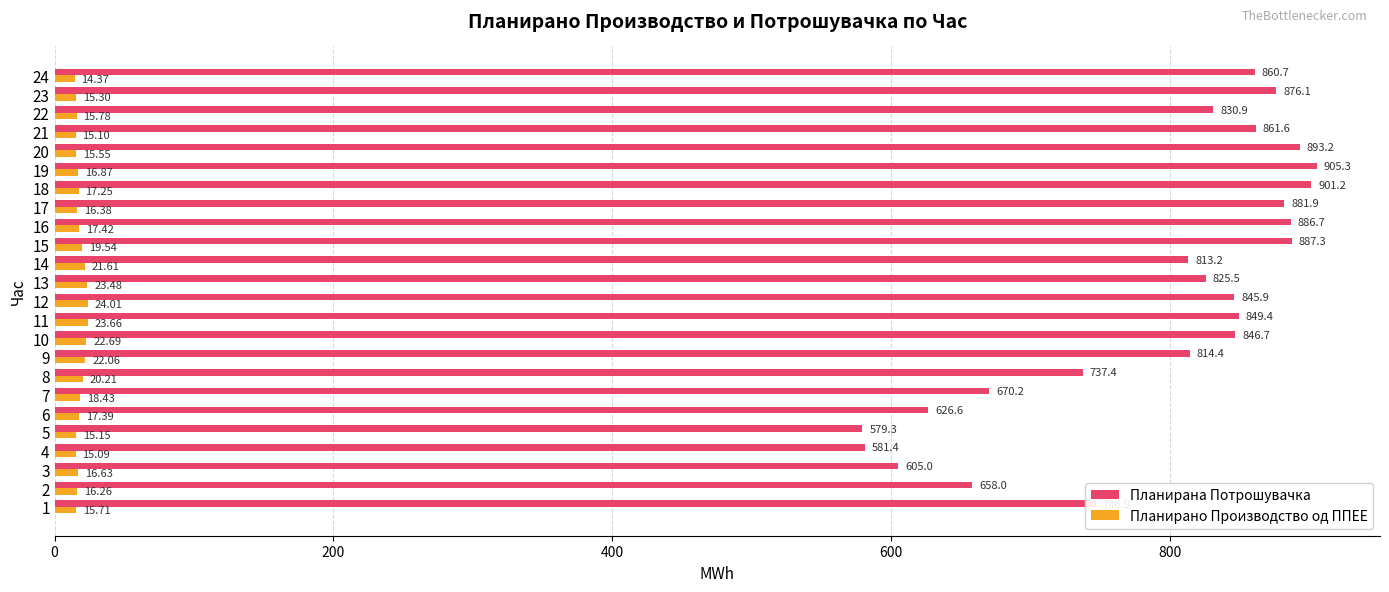

What is the difference between the highest and lowest values at 5?

564.2